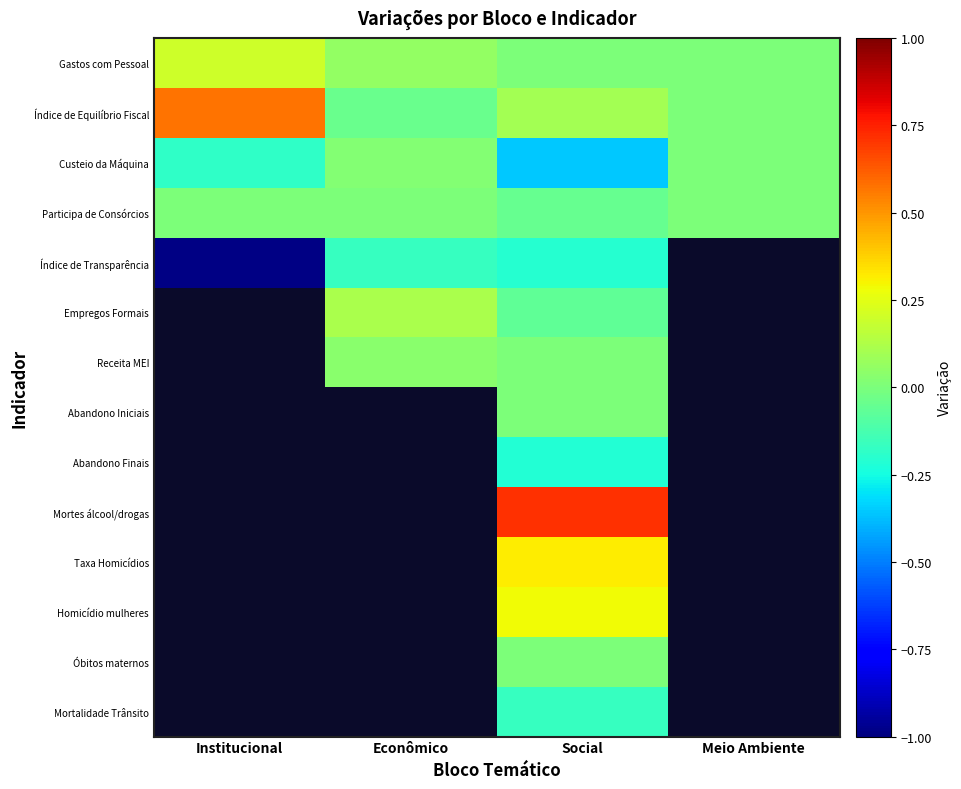

Is it true that Índice de Transparência equals -0.3 at Social?

False